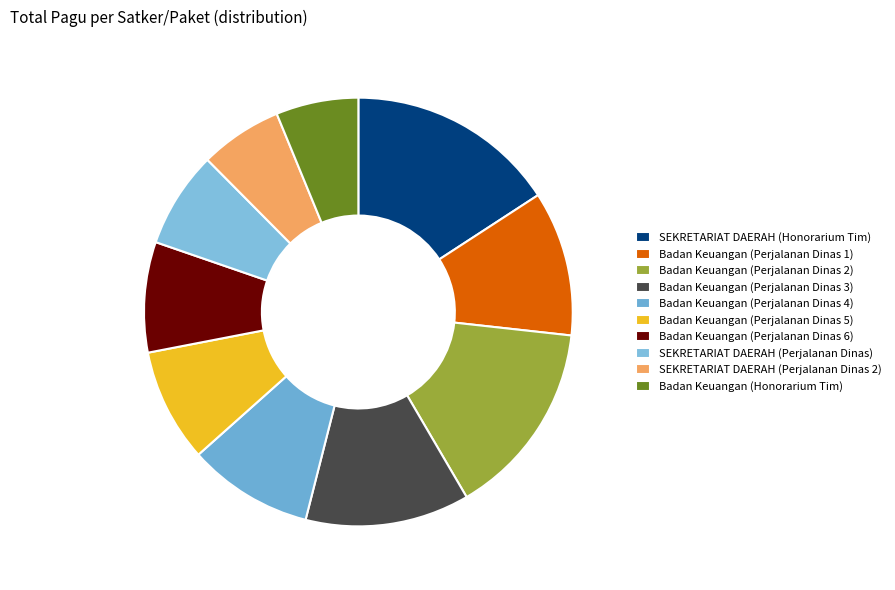

Which category has the smallest portion of the pie?

Badan Keuangan (Honorarium Tim)